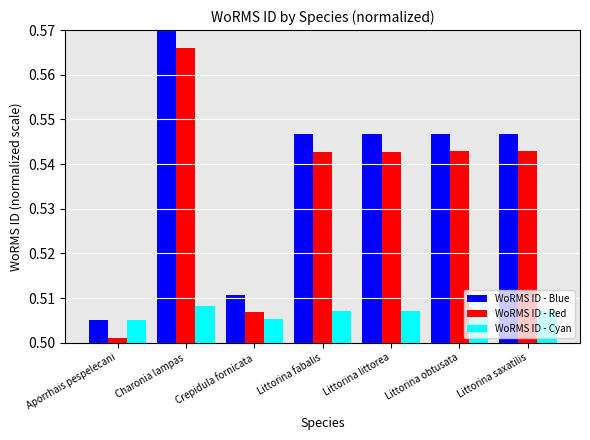

At which label does WoRMS ID - Blue reach its minimum?

Aporrhais pespelecani